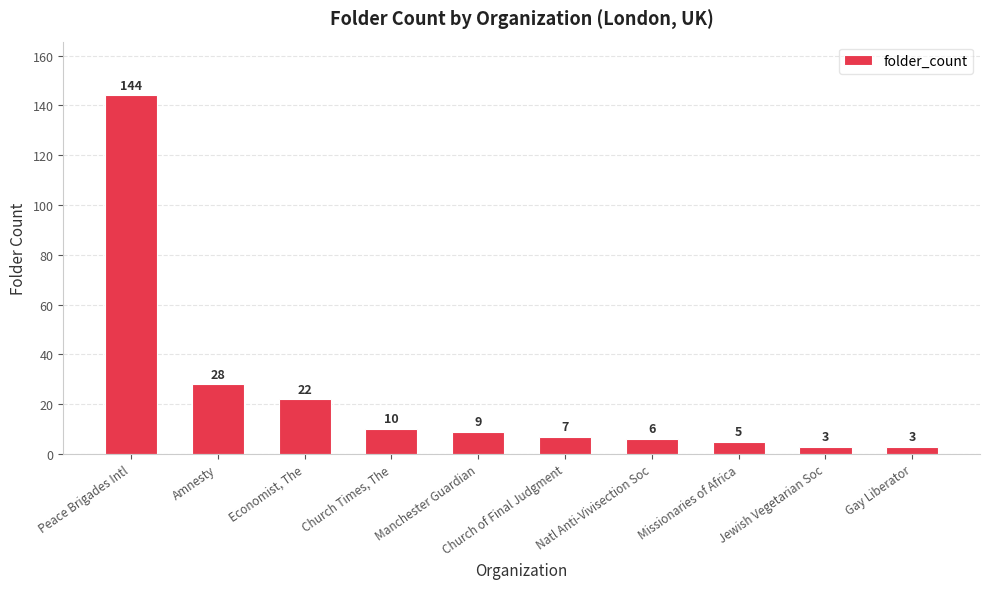

Which label corresponds to the largest value in the chart?

Peace Brigades Intl